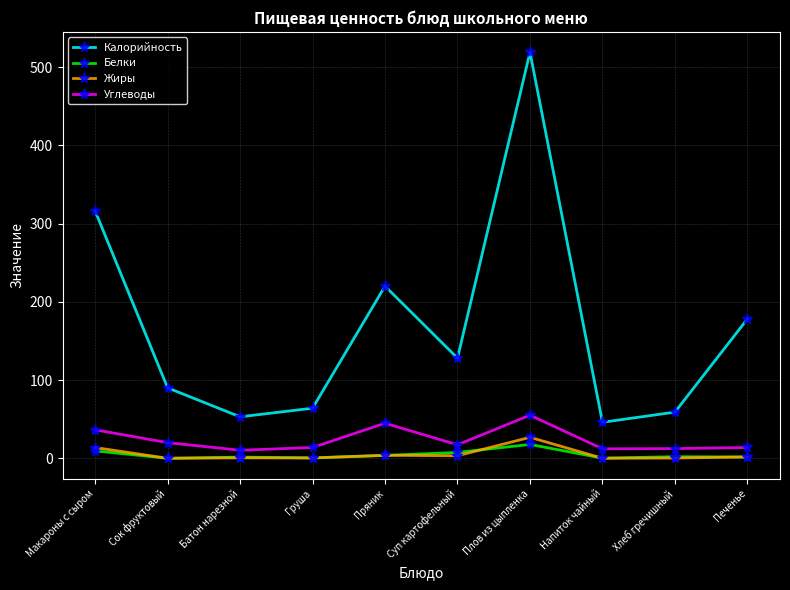

At which category is the sum across all series the highest?

Плов из цыпленка